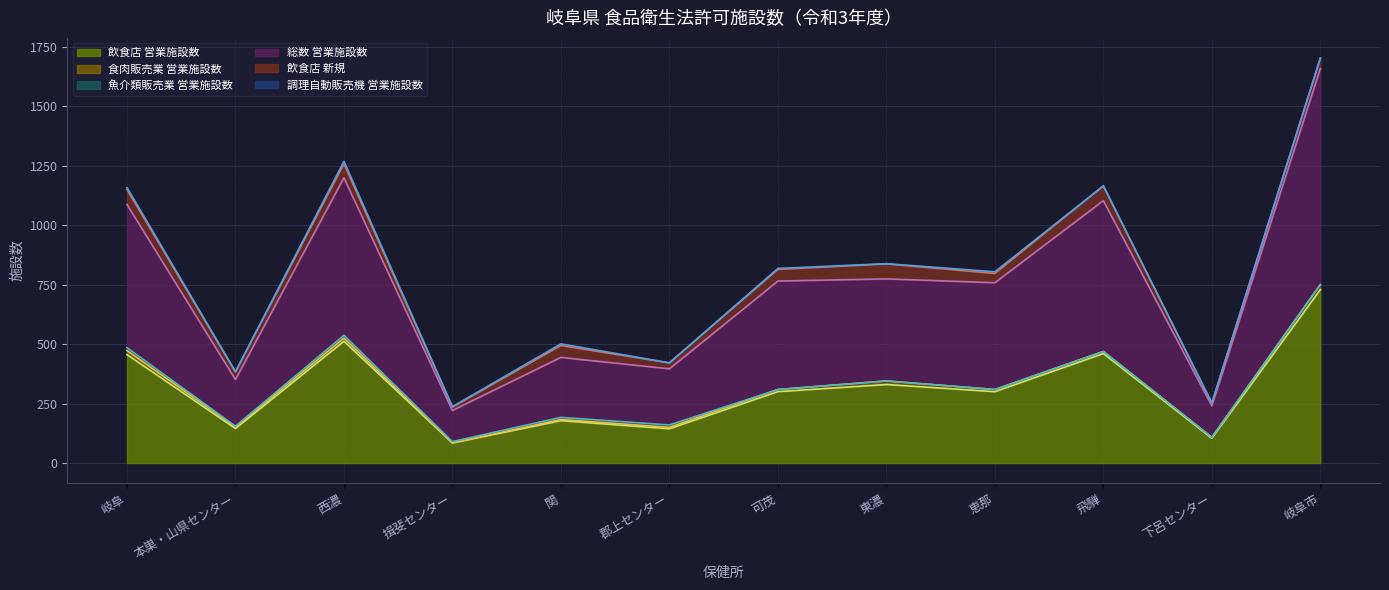

What position from the right is 岐阜市?

1